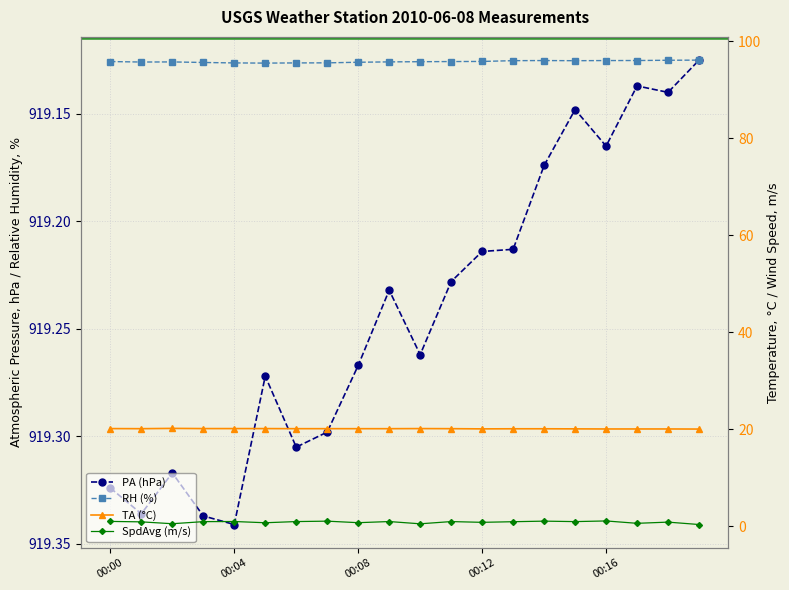

Reading right to left, list all the values displayed in this chart.

PA: 919.1	919.1	919.1	919.2	919.1	919.2	919.2	919.2	919.2	919.3	919.2	919.3	919.3	919.3	919.3	919.3	919.3	919.3	919.3	919.3
RH: 96.1	96.1	96.0	96.0	96.0	96.0	96.0	95.9	95.8	95.8	95.8	95.7	95.6	95.6	95.5	95.6	95.6	95.8	95.7	95.8
TA: 20.1	20.1	20.1	20.1	20.1	20.1	20.1	20.1	20.2	20.2	20.1	20.1	20.2	20.1	20.2	20.2	20.2	20.2	20.1	20.2
SpdAvg: 0.4	0.9	0.6	1.1	1.0	1.1	1.0	0.8	1.0	0.5	1.0	0.8	1.1	1.0	0.8	1.0	1.0	0.6	0.9	1.0